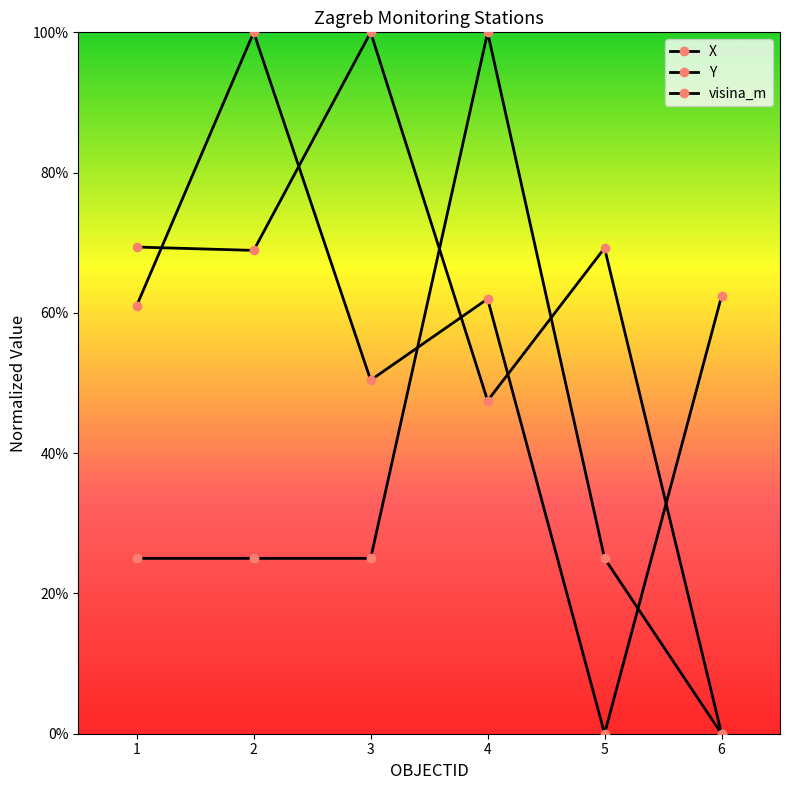

True or false: visina_m has more than 0 interior local peaks.

True